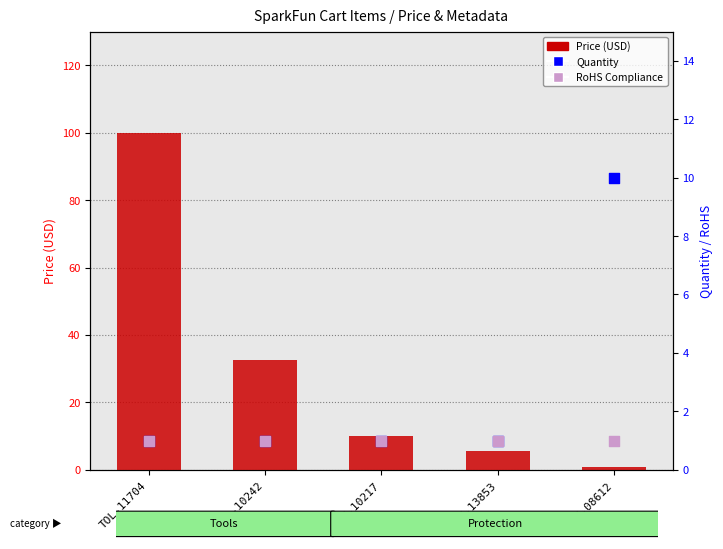

What is the total value across all series at TOL-10242?

34.5